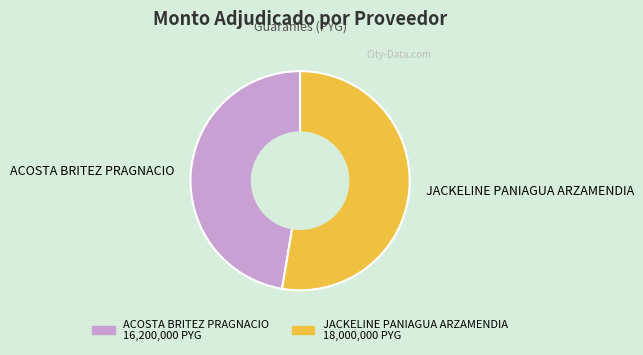

Do ACOSTA BRITEZ PRAGNACIO and JACKELINE PANIAGUA ARZAMENDIA together represent more than half of the pie?

Yes